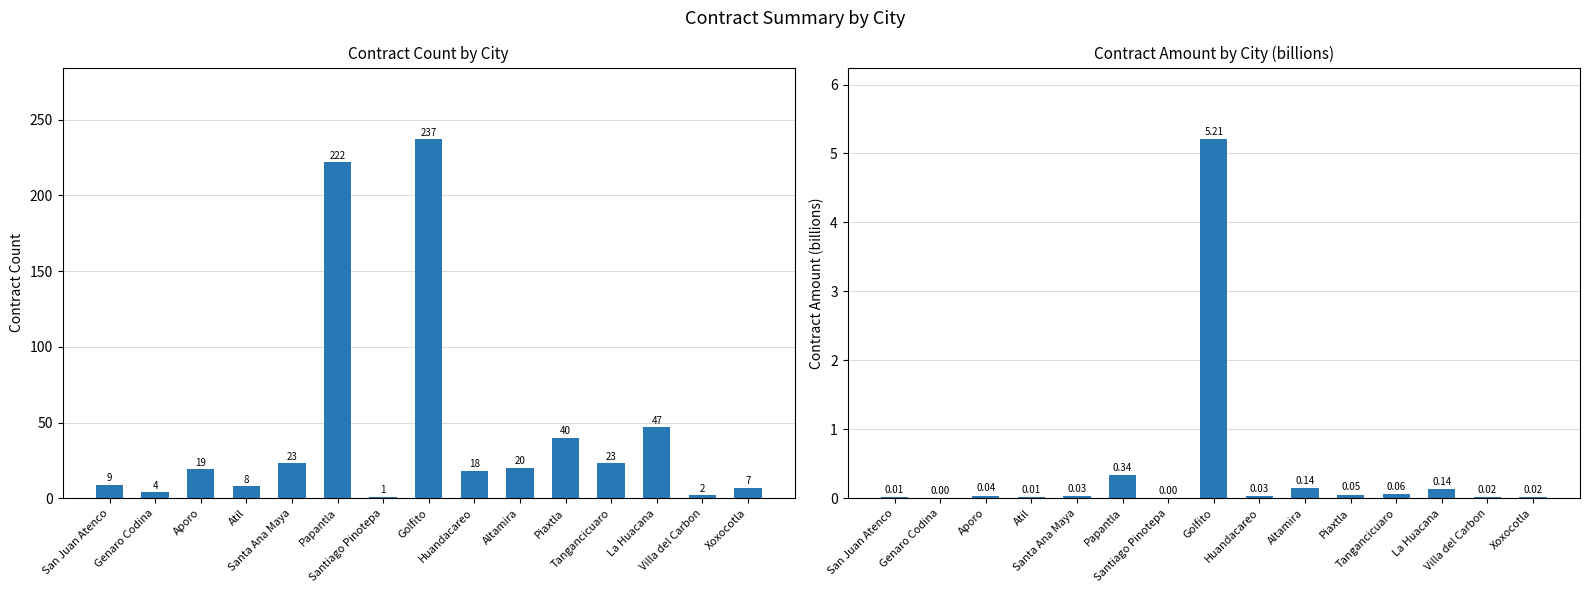

How many series are shown in this chart?

2